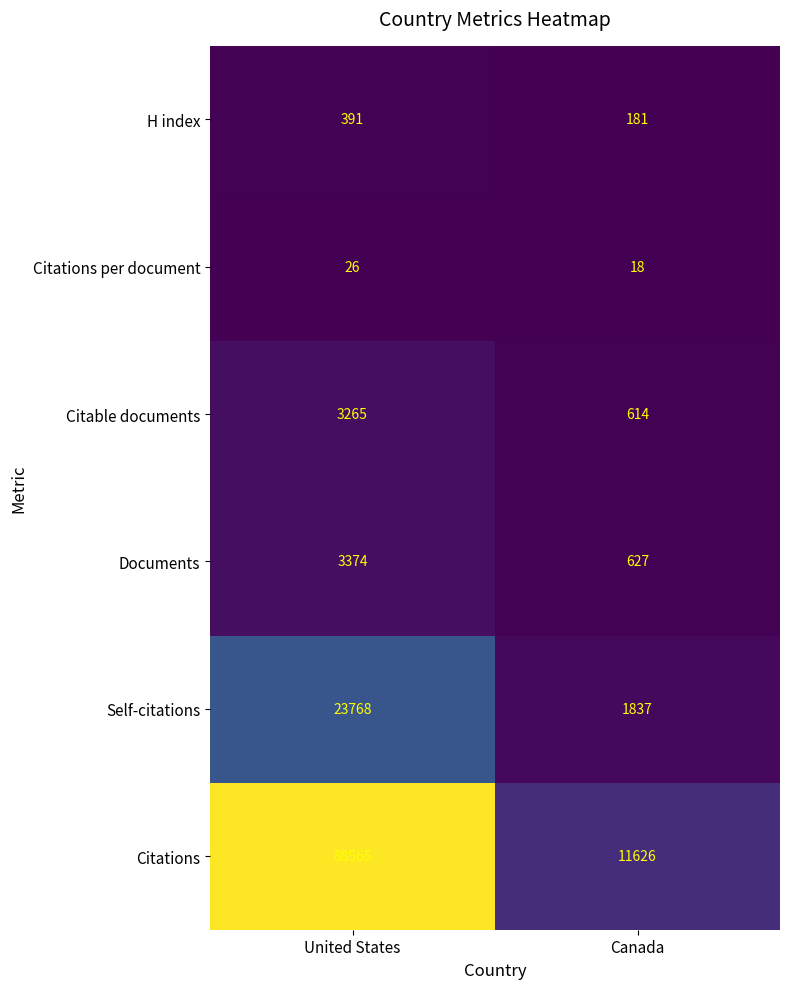

What is the spread (max minus min) of values at Canada?

11608